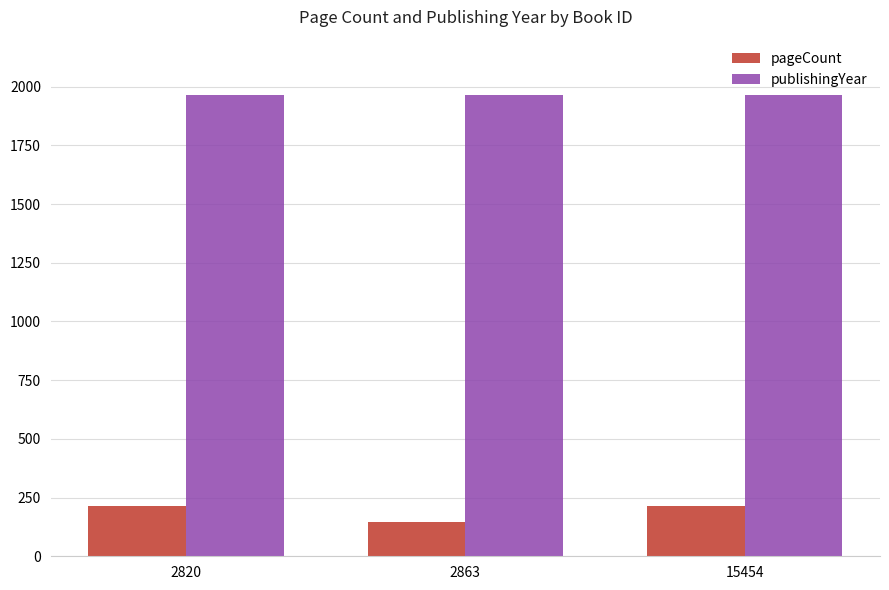

What is the greatest value displayed?

1966